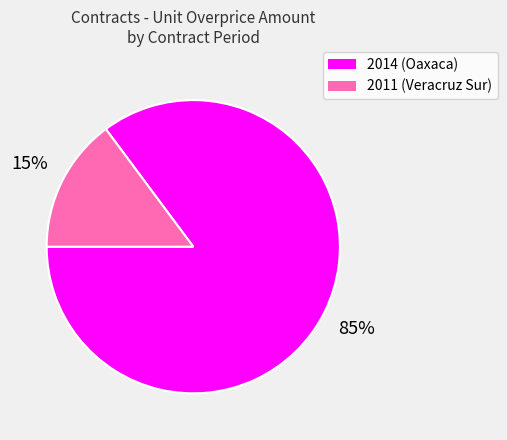

Combined, do 2014 (Oaxaca) and 2011 (Veracruz Sur) account for over 50%?

Yes